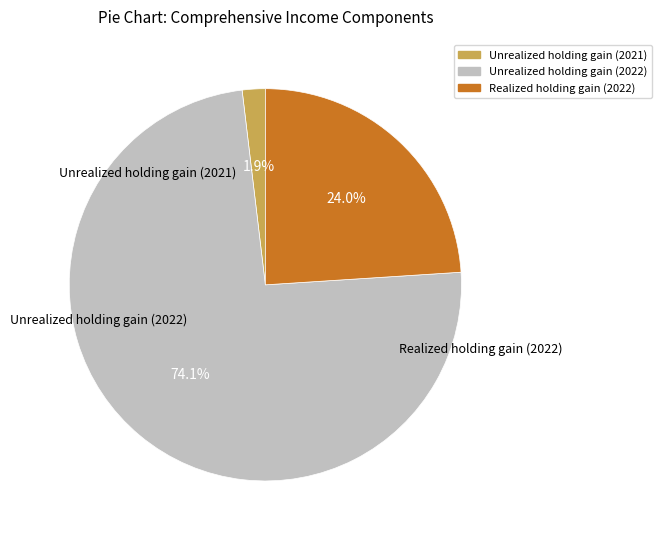

To the nearest percent, what percentage of the pie is Unrealized holding gain (2022)?

74%